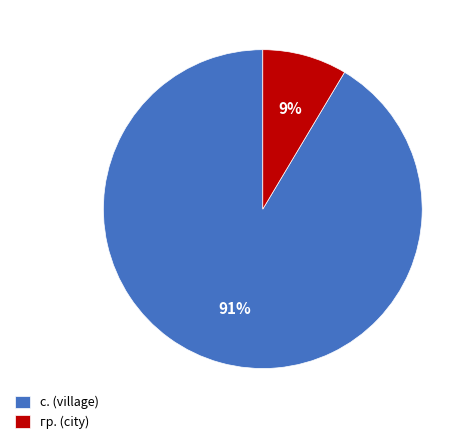

Do с. (village) and гр. (city) together represent more than half of the pie?

Yes